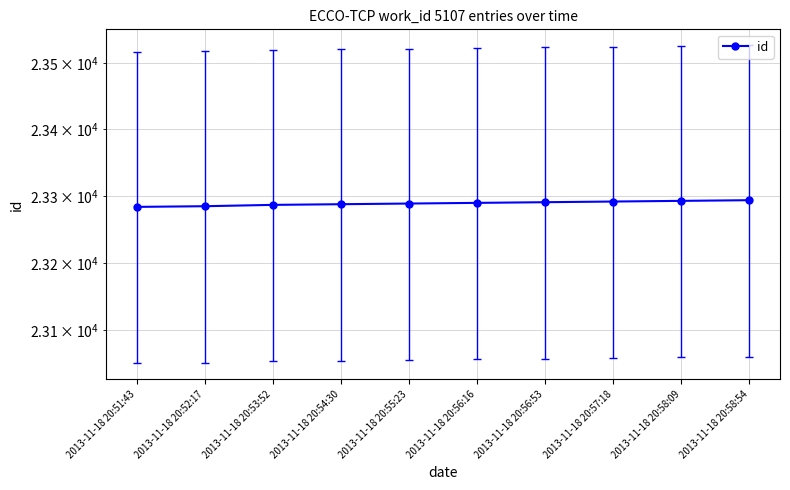

Is it true that the value at 2013-11-18 20:57:18 is 39525?

False